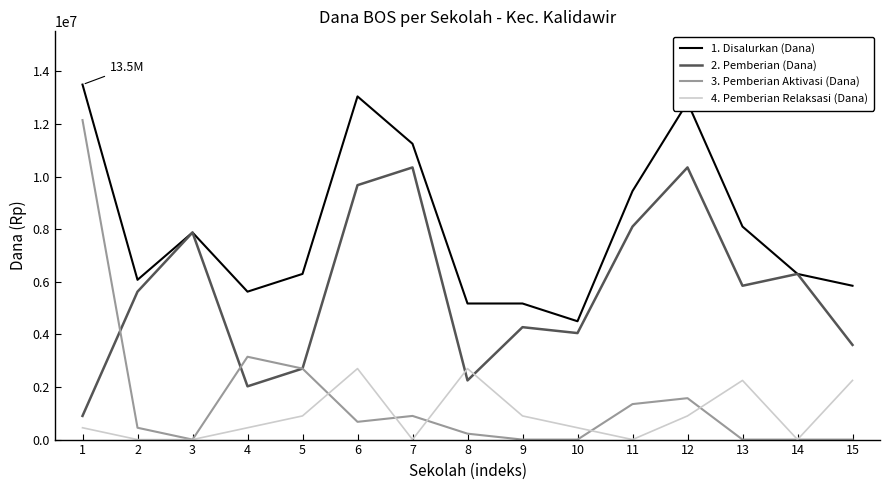

What is the greatest value displayed?

13500000